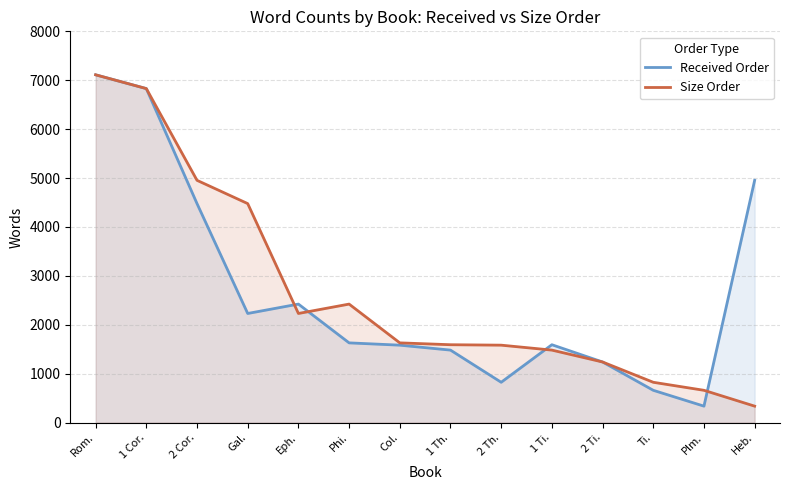

How many values in the Size Order series exceed 1629?

6